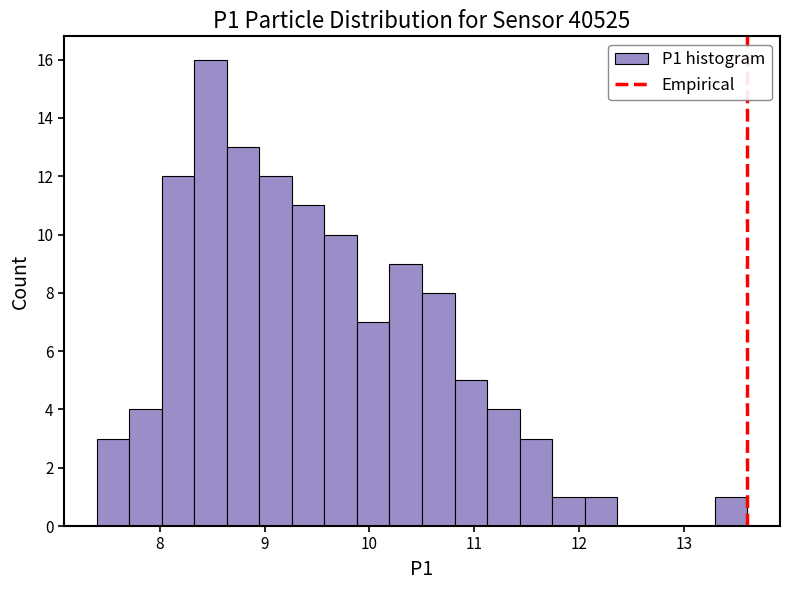

Around what value on the x-axis is the tallest bar? Give the approximate position of its centre, as read against the axis.

8.5